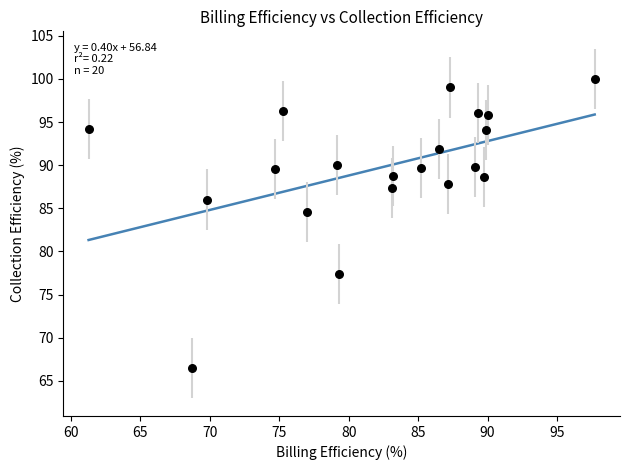

What Y value in the scatter plot is closest to 83?

84.6